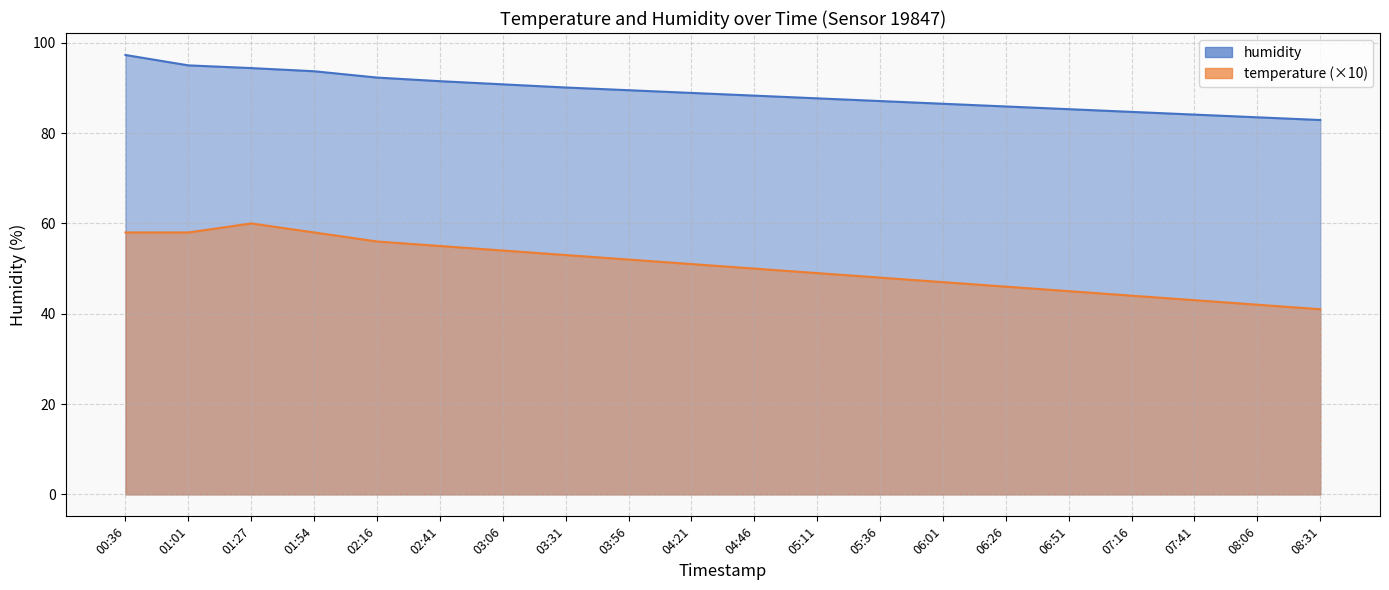

True or false: temperature and humidity cross at least once.

False